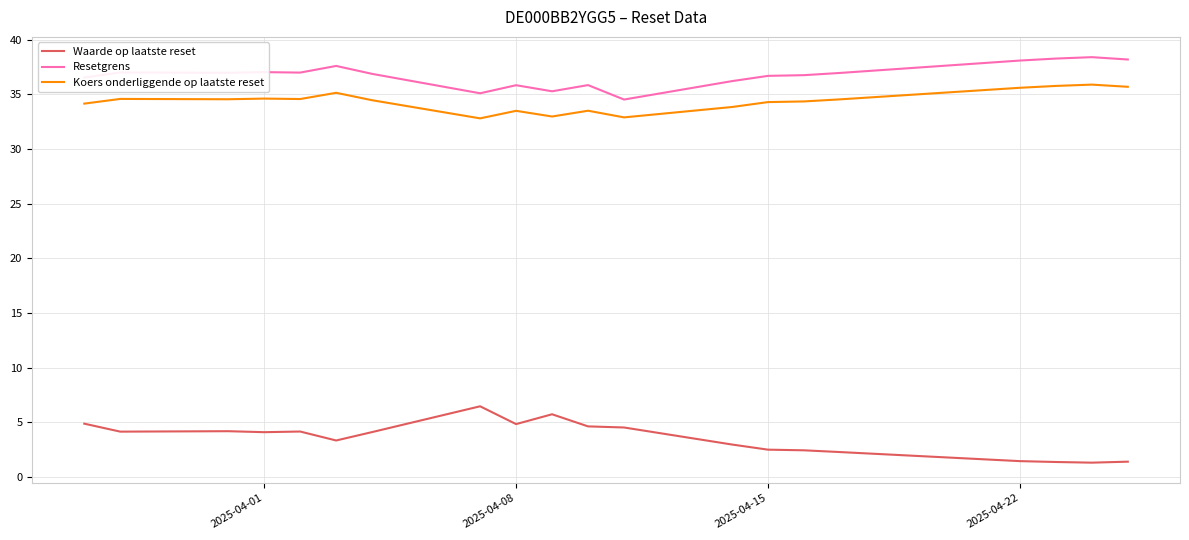

What is the difference between the second highest and minimum values in the Waarde op laatste reset series?

4.4